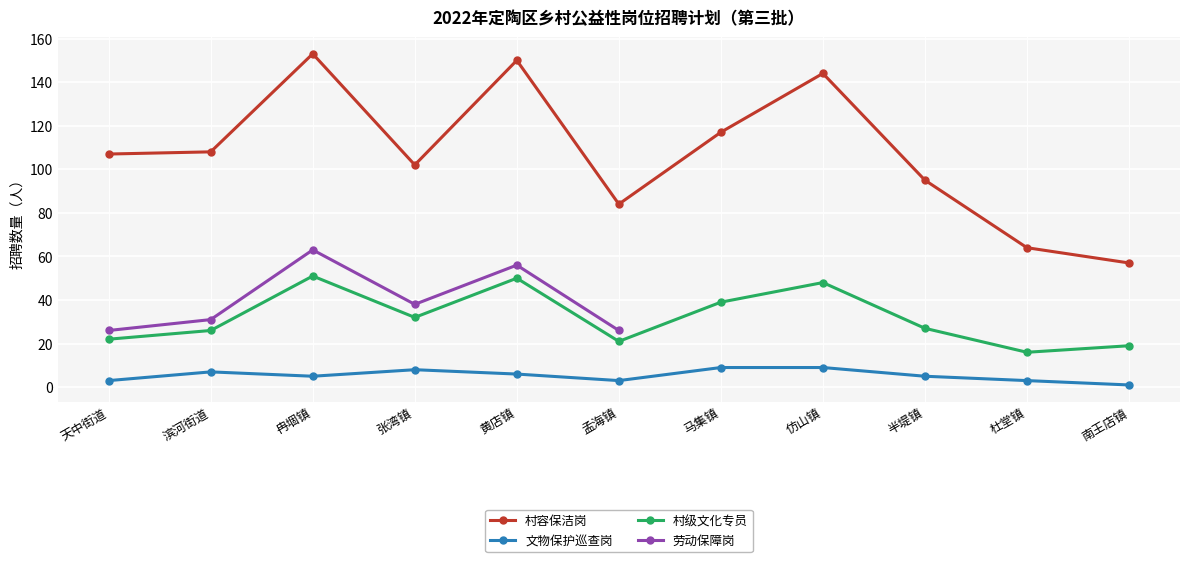

What is the difference between the maximum and minimum values in the 村容保洁岗 series?

96